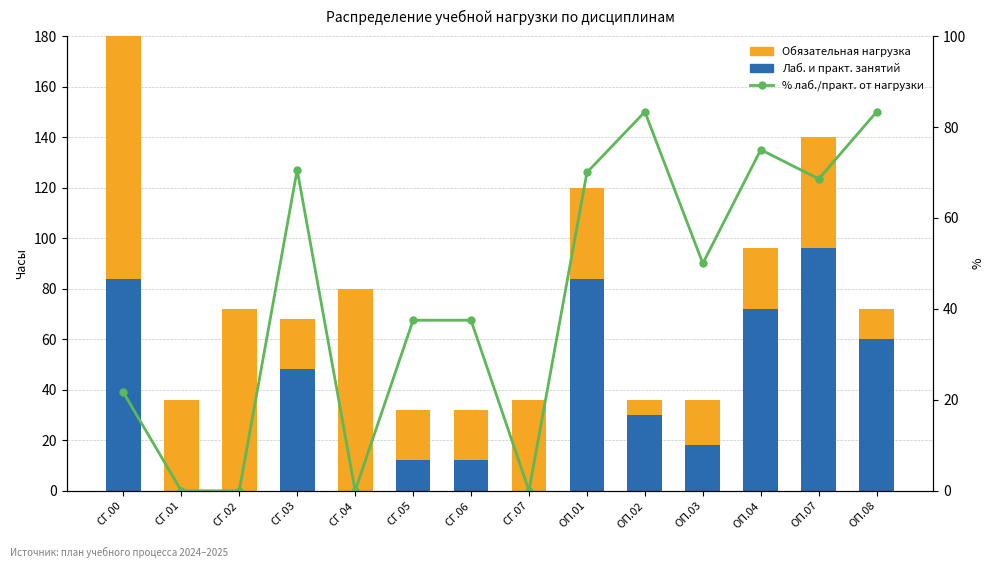

Reading left to right, list all the values displayed in this chart.

Обязательная нагрузка: 304.0	36.0	72.0	20.0	80.0	20.0	20.0	36.0	36.0	6.0	18.0	24.0	44.0	12.0
Лаб. и практ. занятий: 84.0	0.0	0.0	48.0	0.0	12.0	12.0	0.0	84.0	30.0	18.0	72.0	96.0	60.0
% лаб./практ. от нагрузки: 21.6	0.0	0.0	70.6	0.0	37.5	37.5	0.0	70.0	83.3	50.0	75.0	68.6	83.3